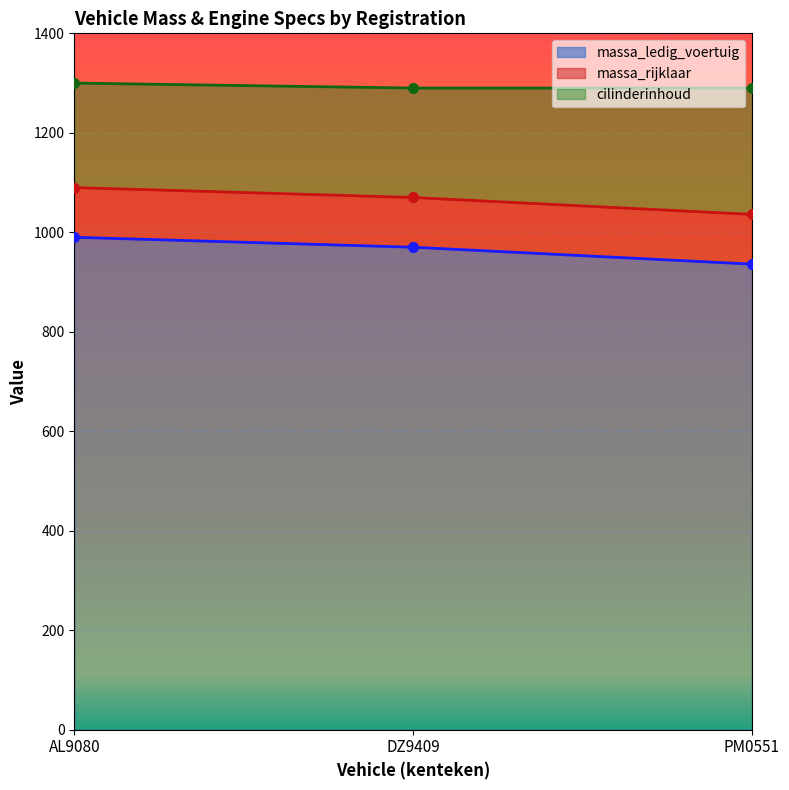

What is the lowest value of the massa_rijklaar series?

1036